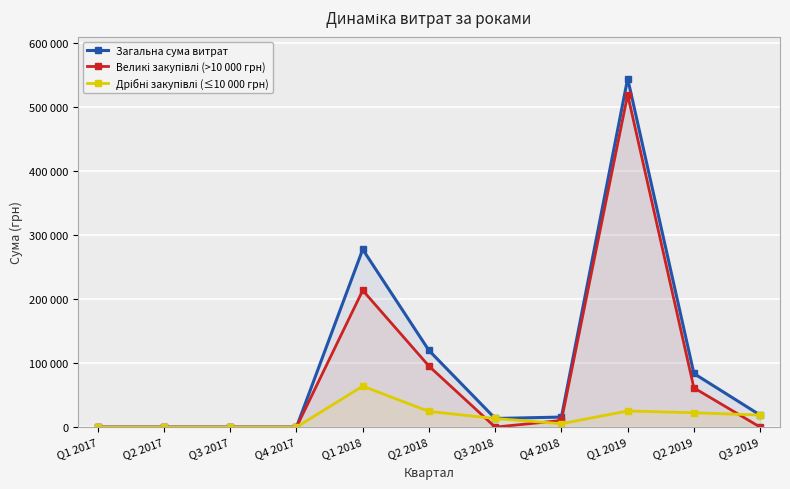

What is the average value of the Загальна сума витрат series?

97451.4